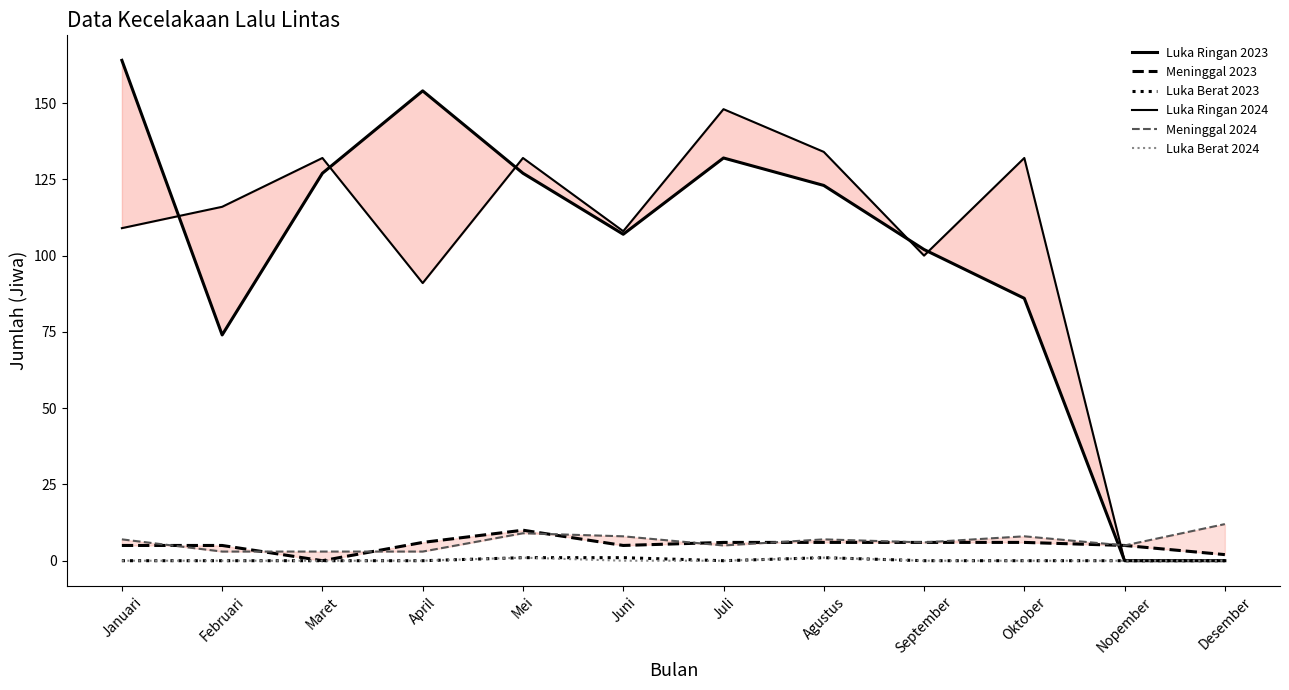

How many positive values does the Luka Ringan 2023 series have?

10